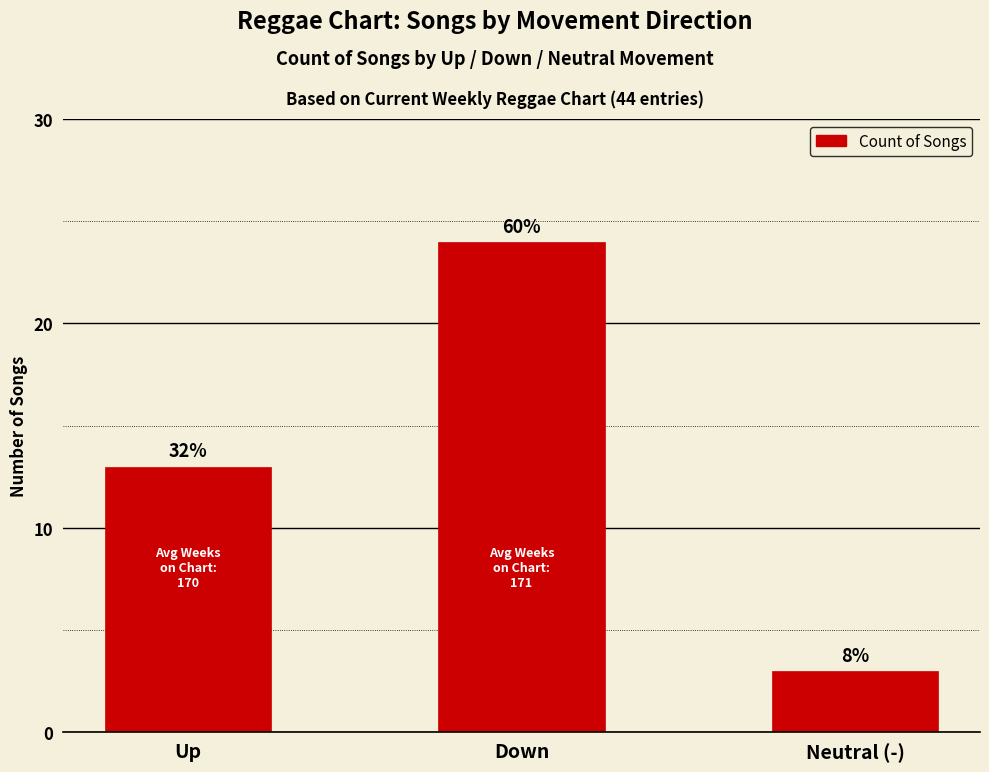

Which has a higher value, Neutral (-) or Down?

Down